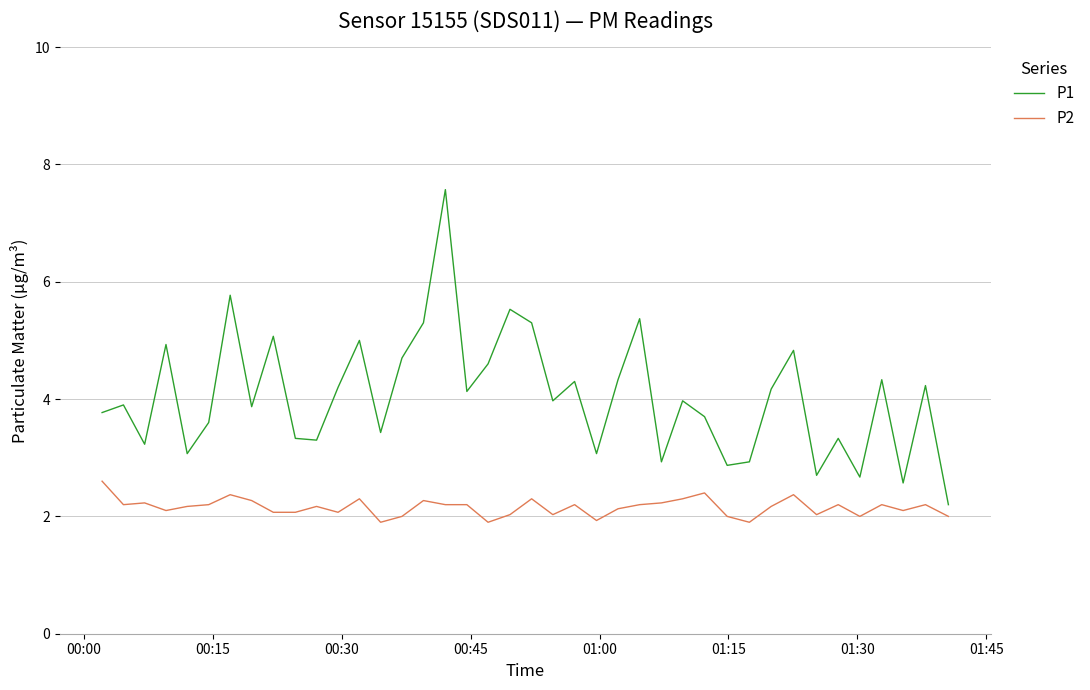

True or false: P1 and P2 cross at least once.

False